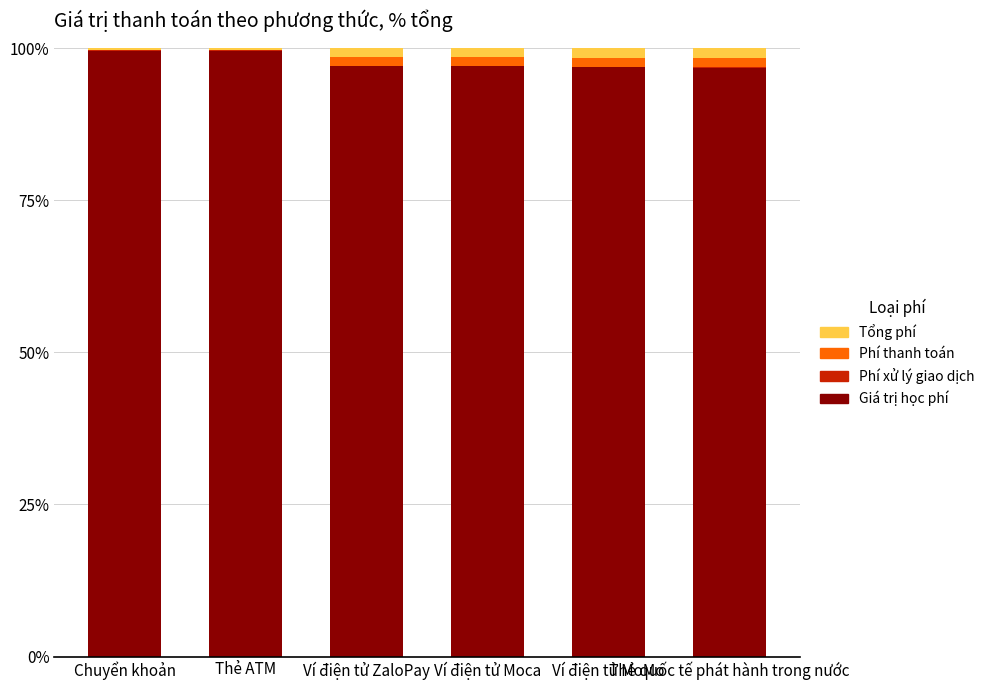

Which category has the highest value in the Tổng phí series?

Thẻ quốc tế phát hành trong nước